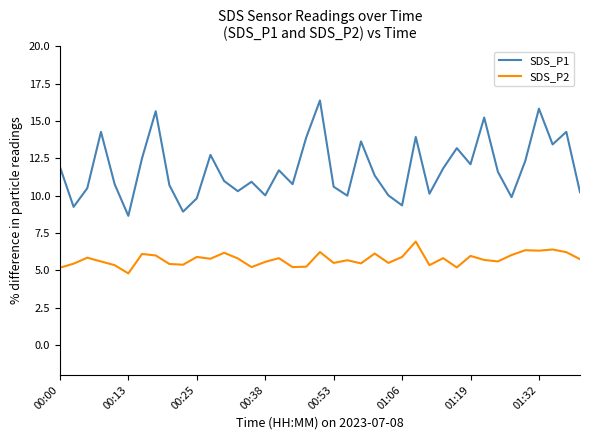

What is the minimum value for SDS_P1?

8.7